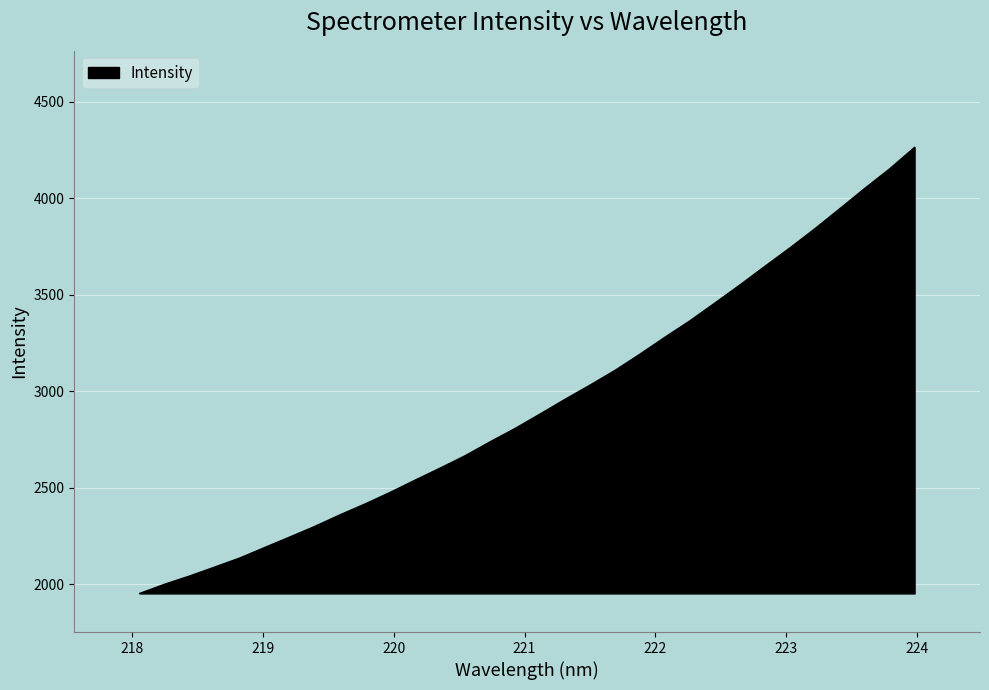

What is the maximum value shown in the chart?

4263.1